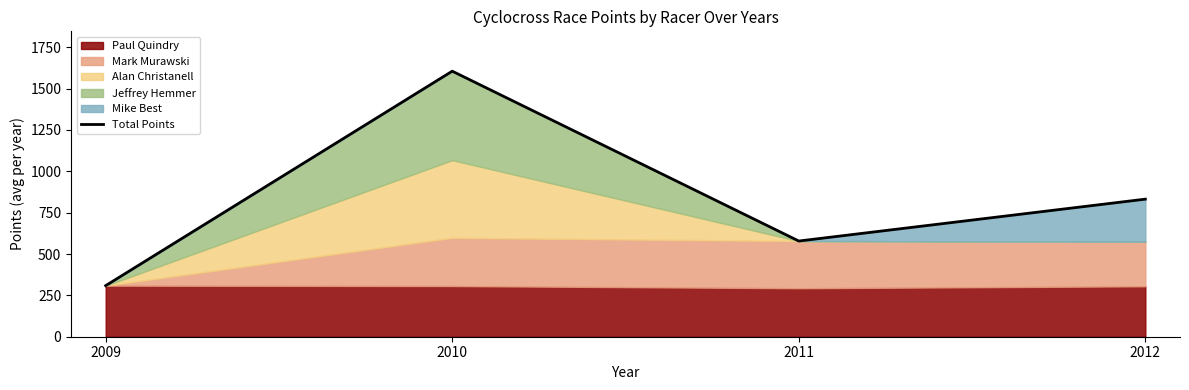

Which category has the lowest value across all series?

2009